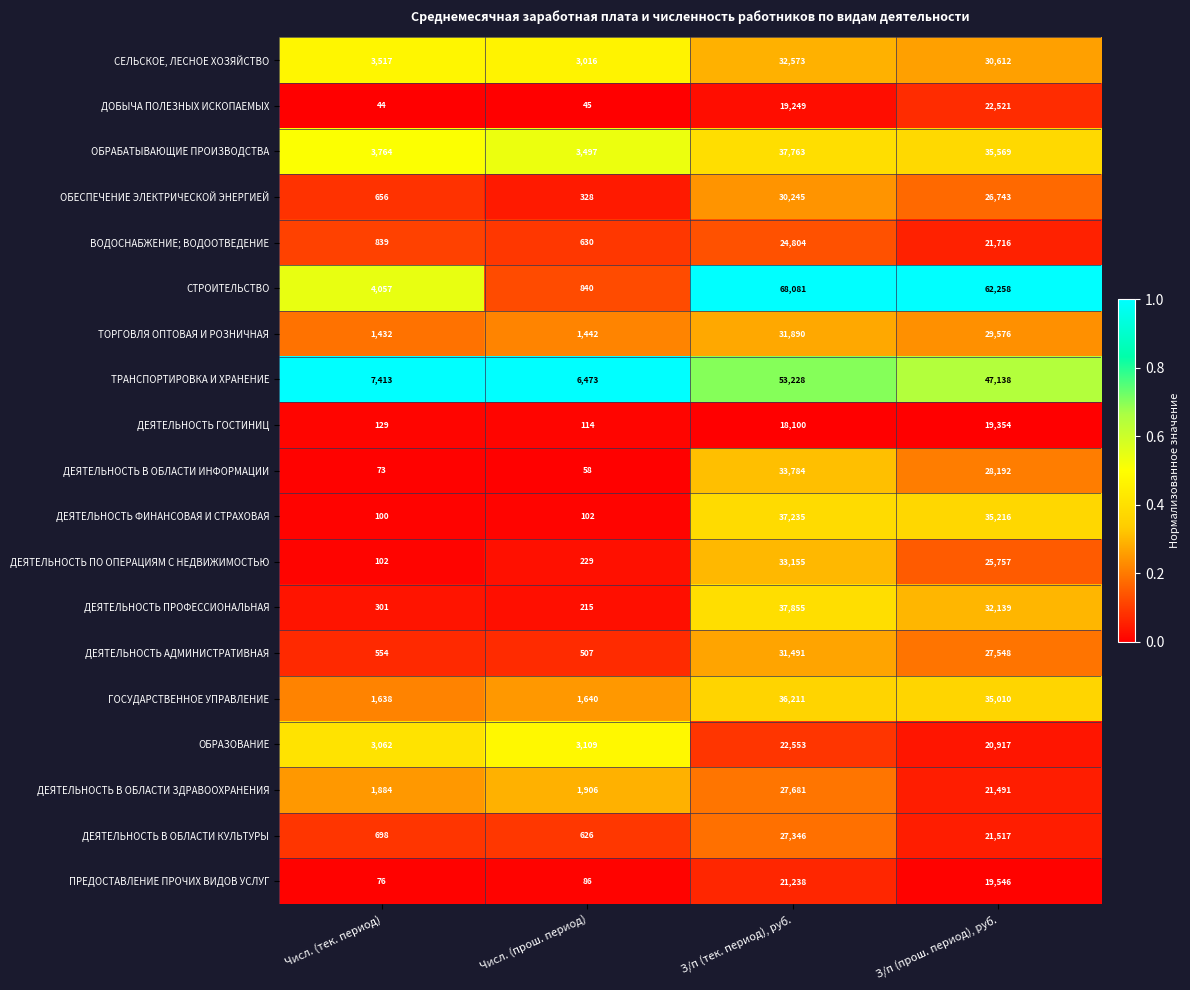

How many data points does each series have?

4